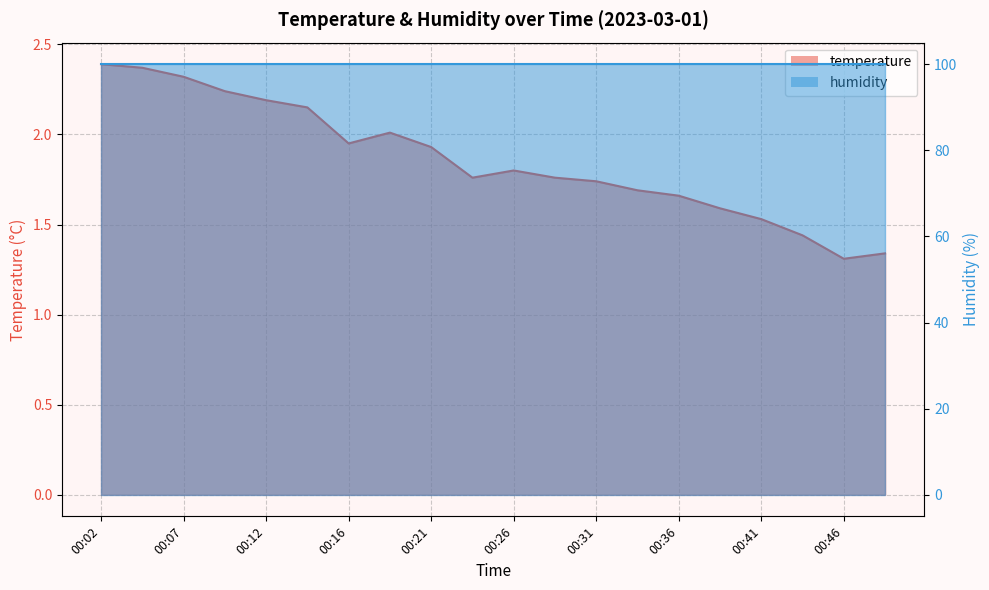

What is the change in value from 00:41 to 00:43?

-0.1